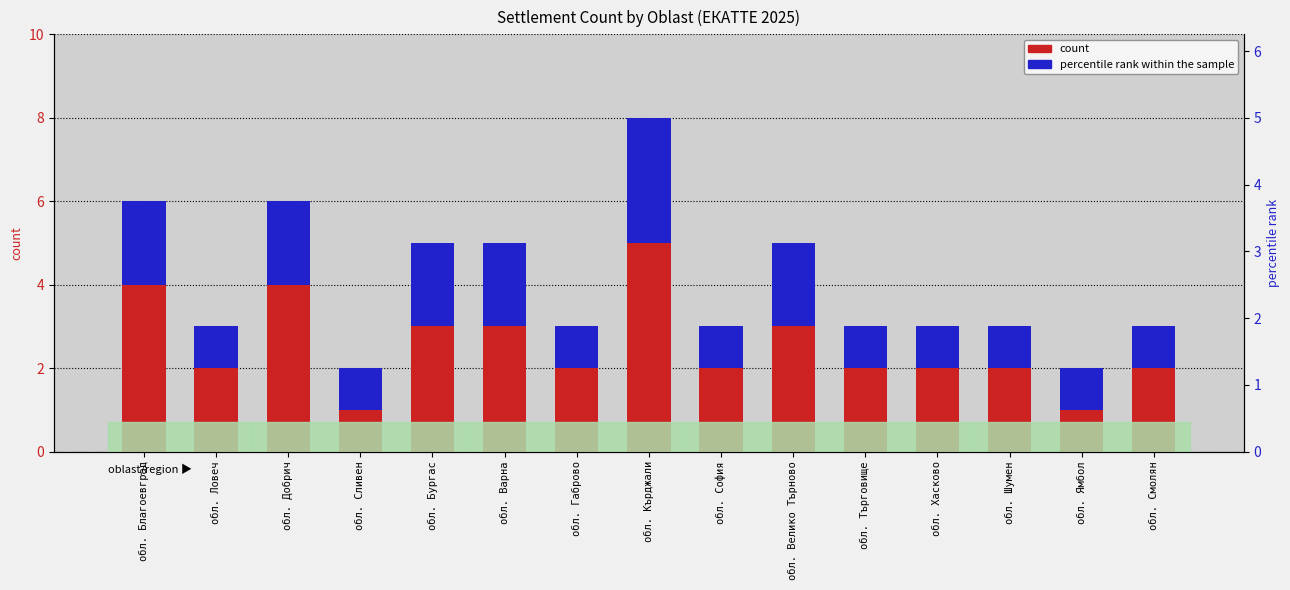

What is the label of the 6th bar from the left?

обл. Варна